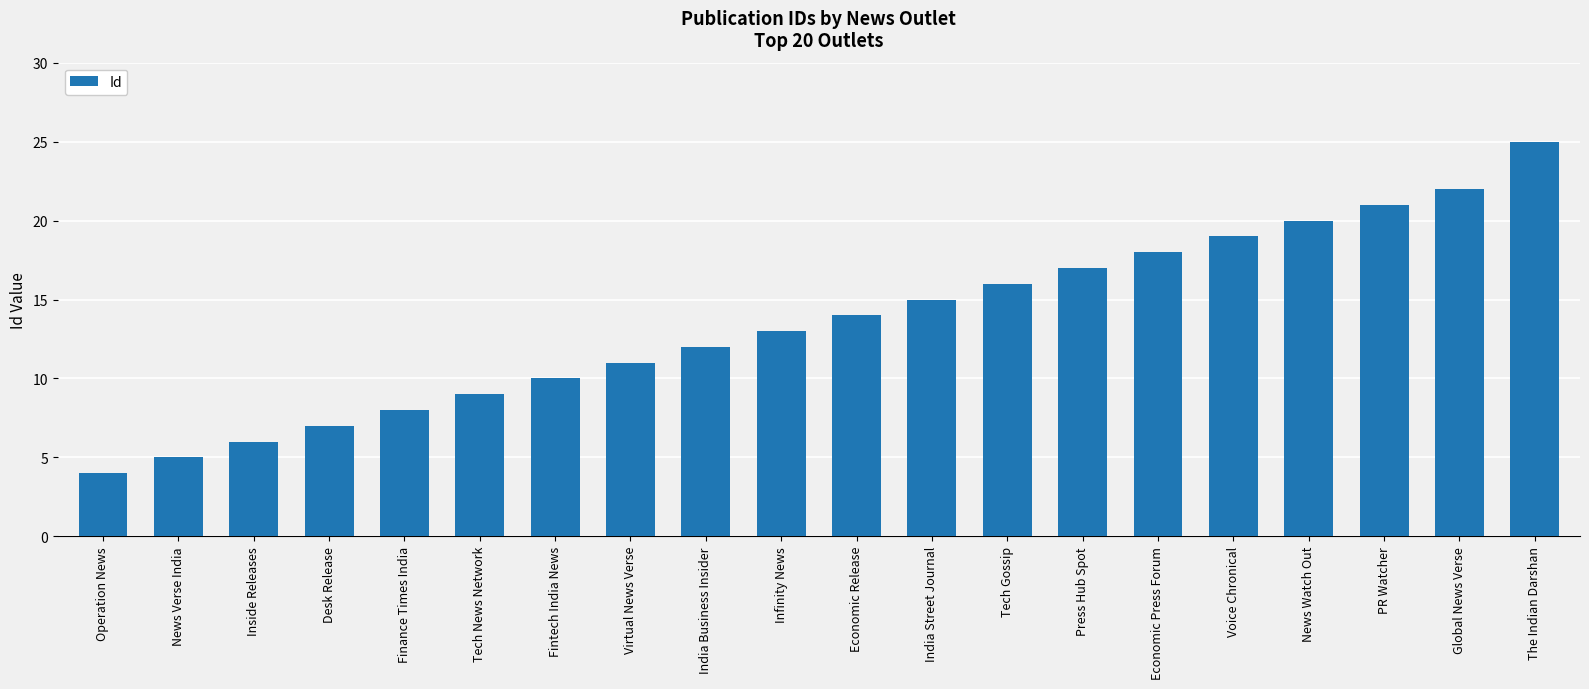

How many bars are there in total?

20